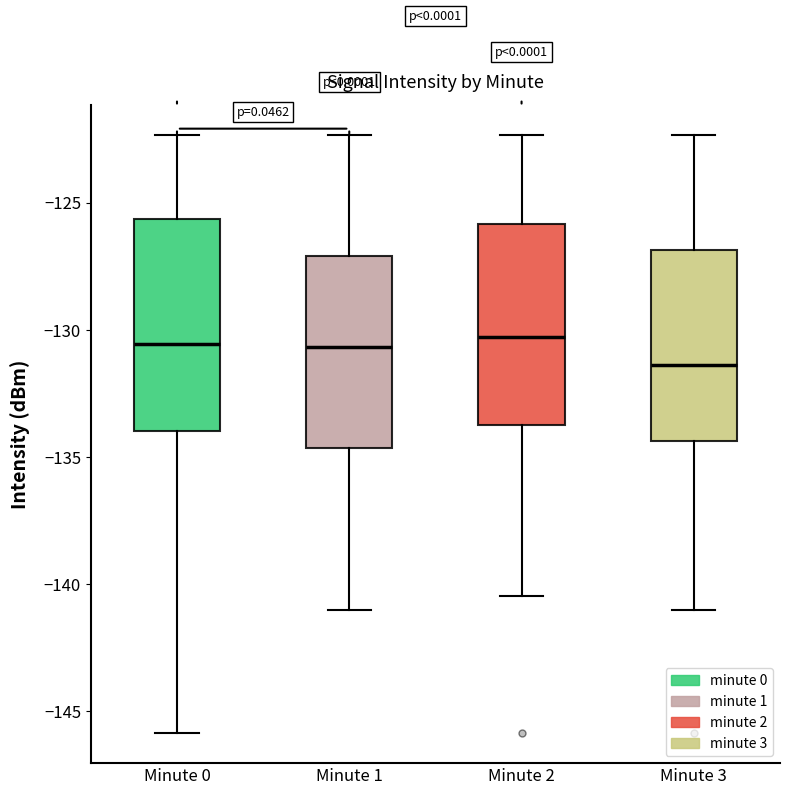

Reading left to right, read every box against the y-axis: the position of its median line, the range the box covers, and the ends of its whiskers. The values are not printed on the chart, so give them approximately, as read against the axis.

Minute 0: median -130.5, box -134.0 to -125.5, whiskers -146.0 to -122.5
Minute 1: median -130.5, box -134.5 to -127.0, whiskers -141.0 to -122.5
Minute 2: median -130.5, box -133.5 to -126.0, whiskers -140.5 to -122.5
Minute 3: median -131.5, box -134.5 to -127.0, whiskers -141.0 to -122.5